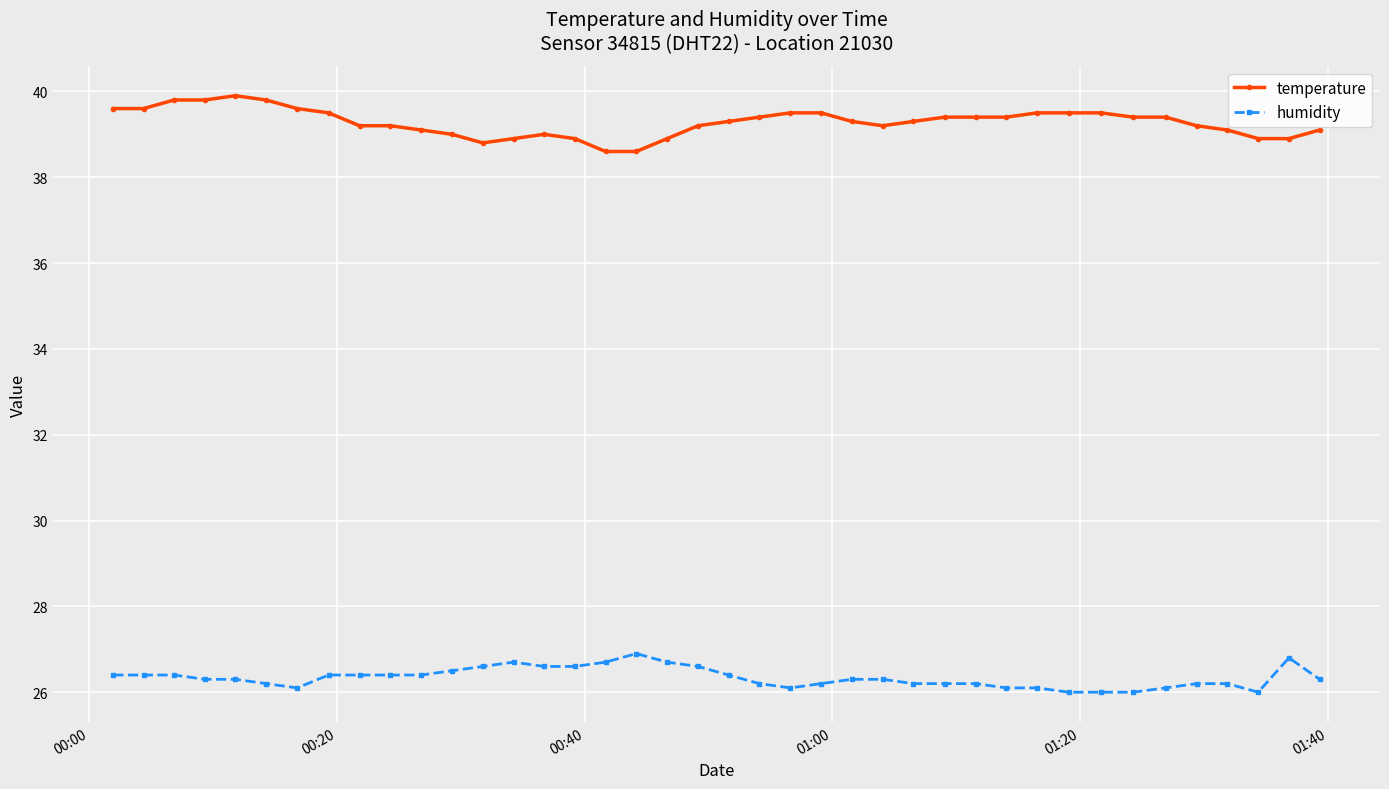

What is the average value of the temperature series?

39.3